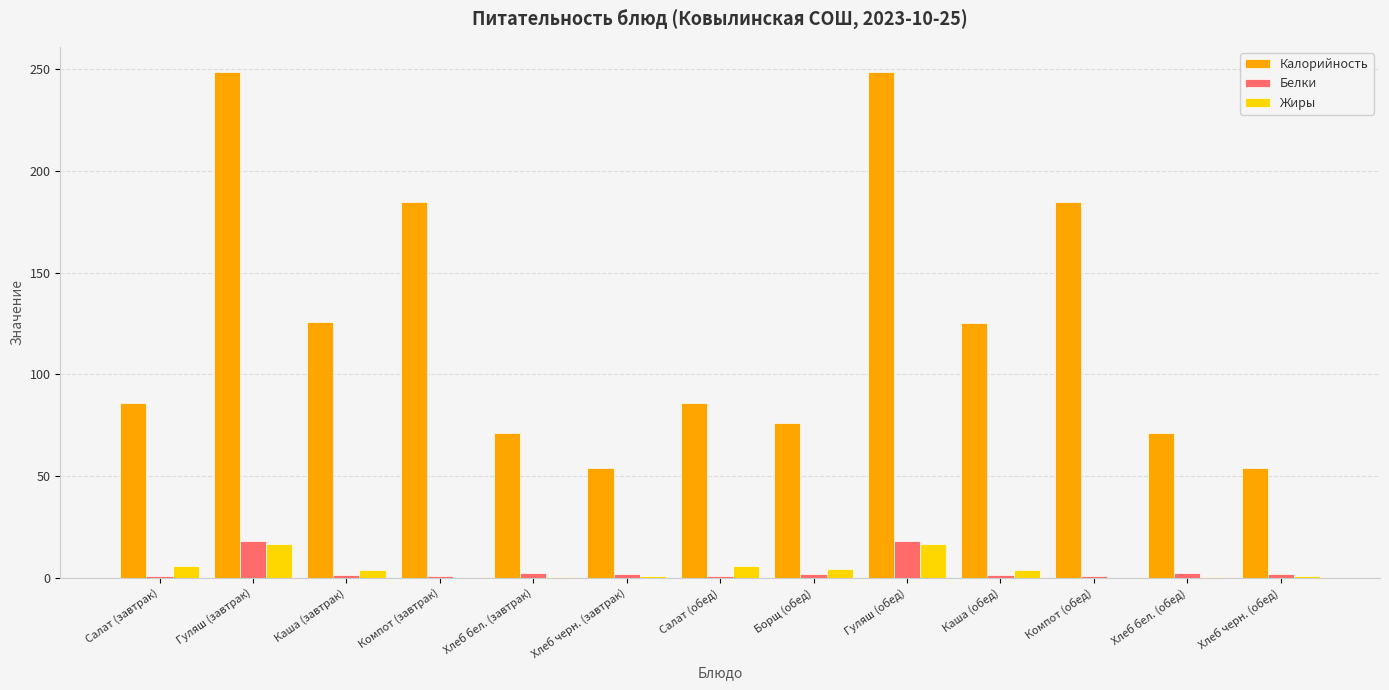

How many categories are shown in the chart?

13